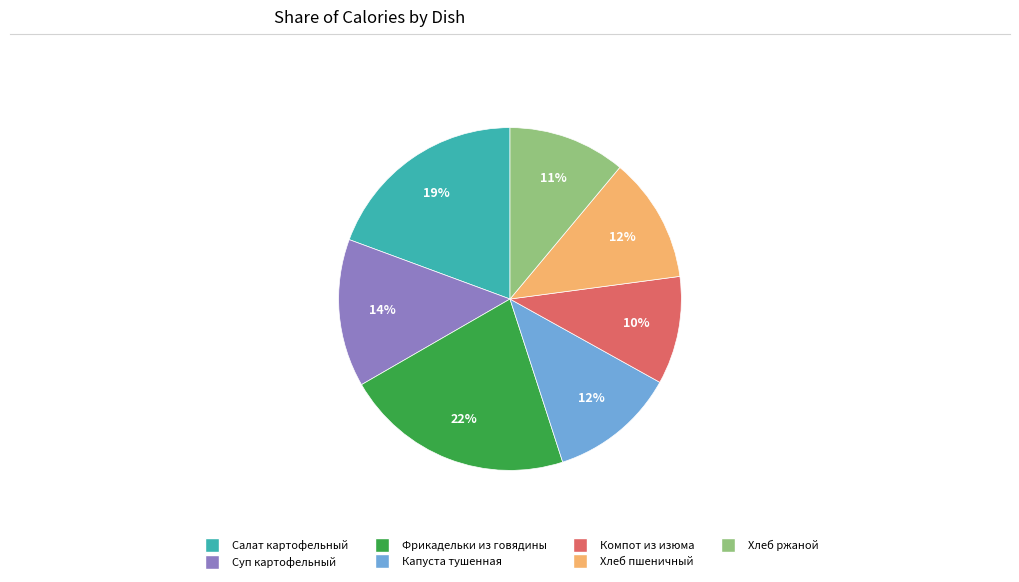

Is there a majority slice in this chart?

No